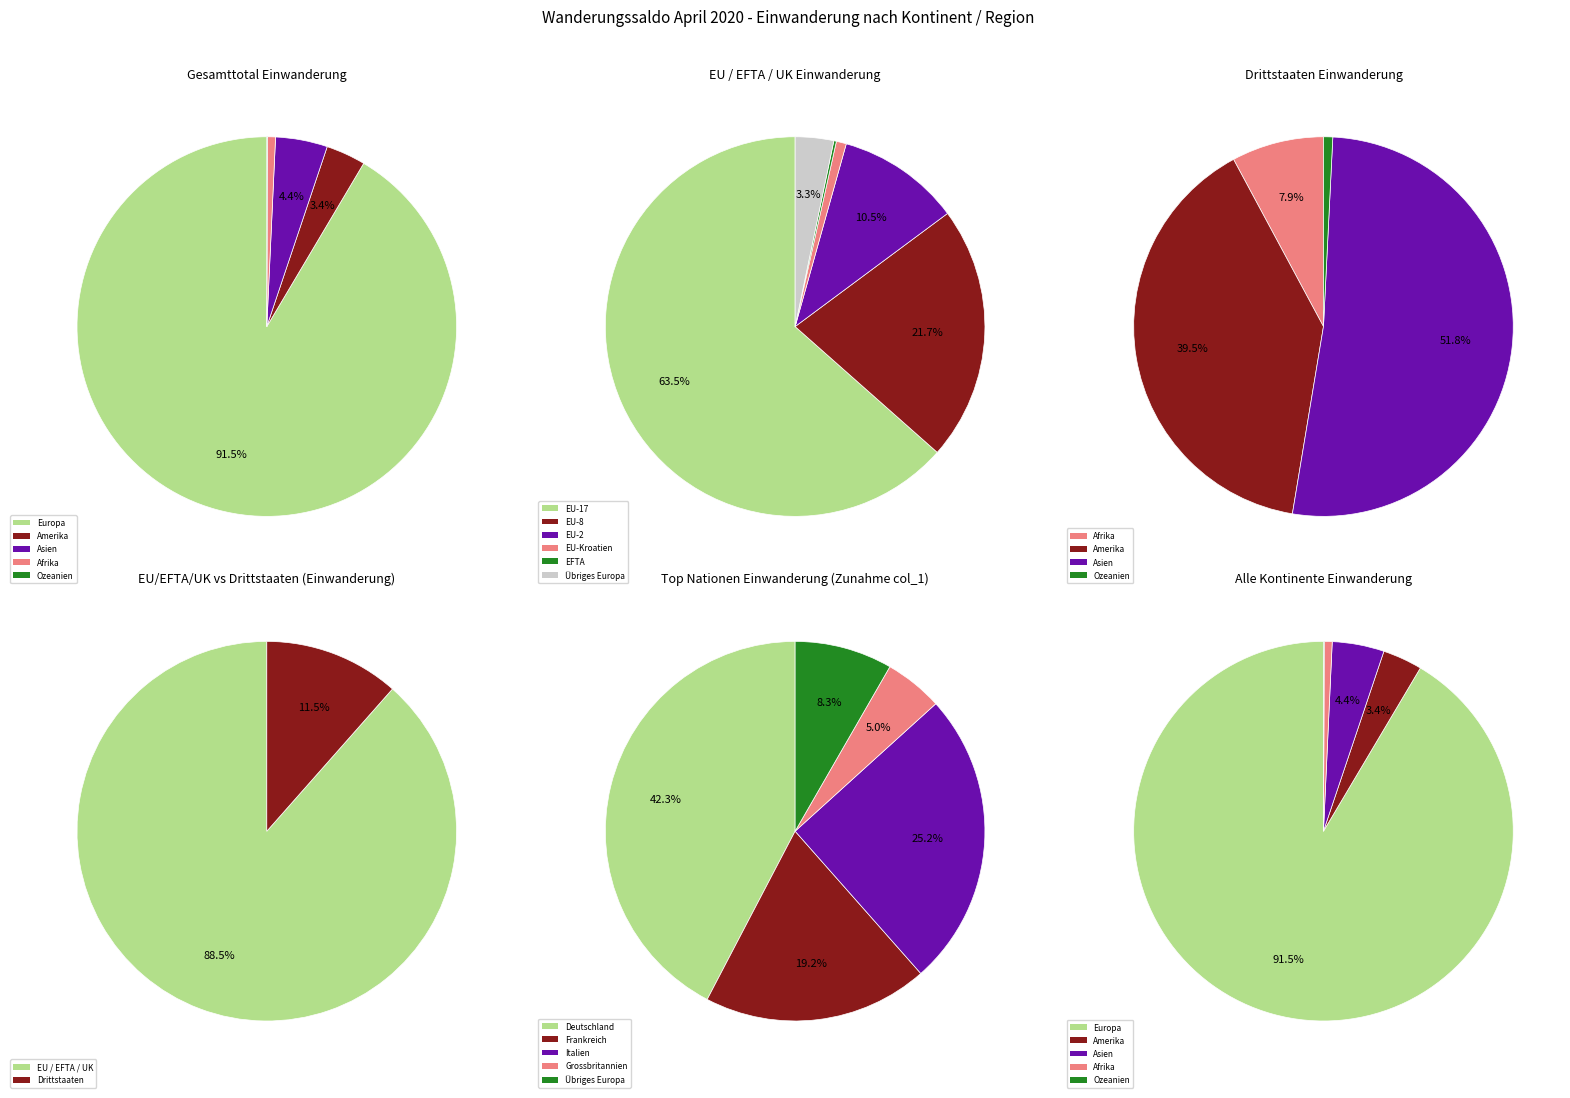

True or false: Europa accounts for 78% of the total.

False